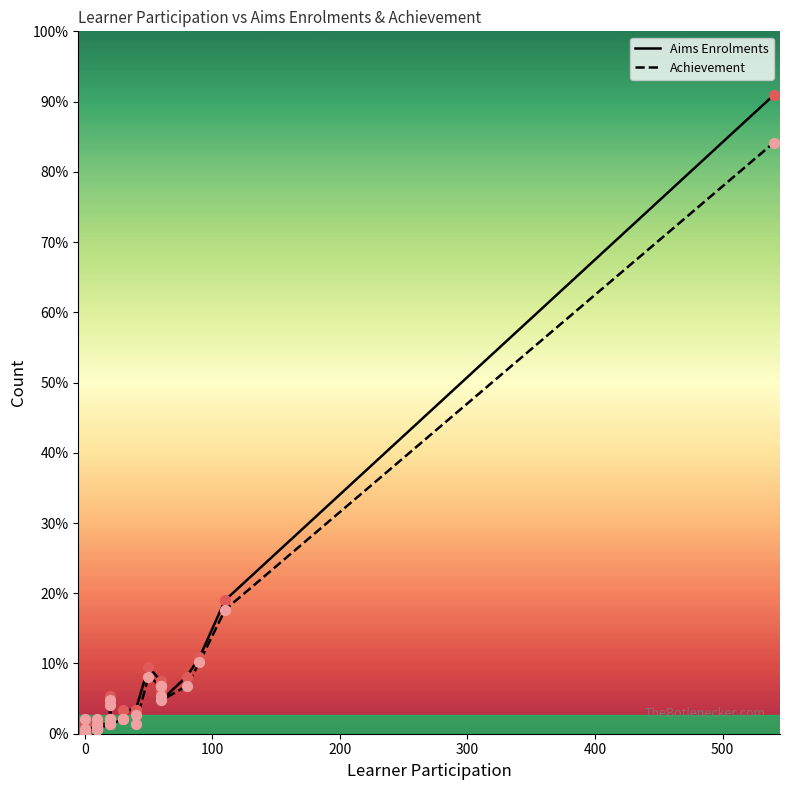

Which series reaches the minimum Y coordinate?

Aims Enrolments